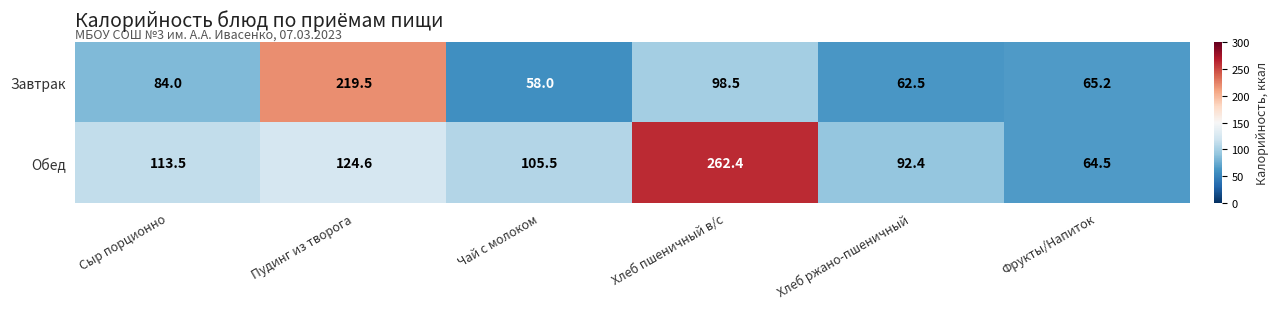

True or false: Обед has a value of 52.7 at Чай с молоком.

False